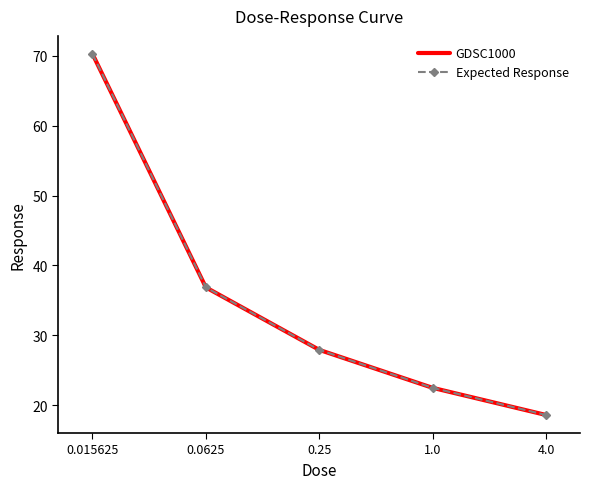

What are all the series names shown in the legend?

GDSC1000, Expected Response